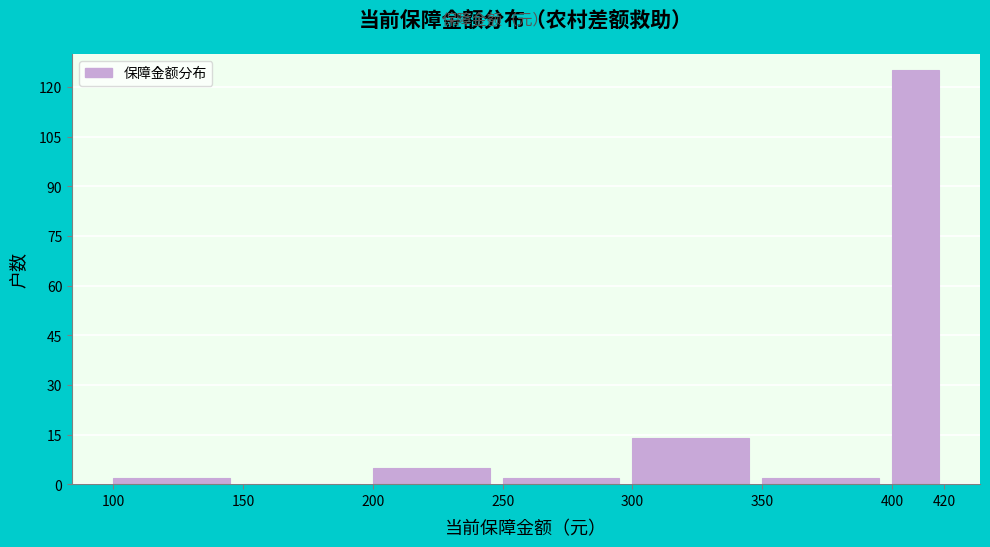

Over which range of the x-axis is the bar tallest?

400 to 420